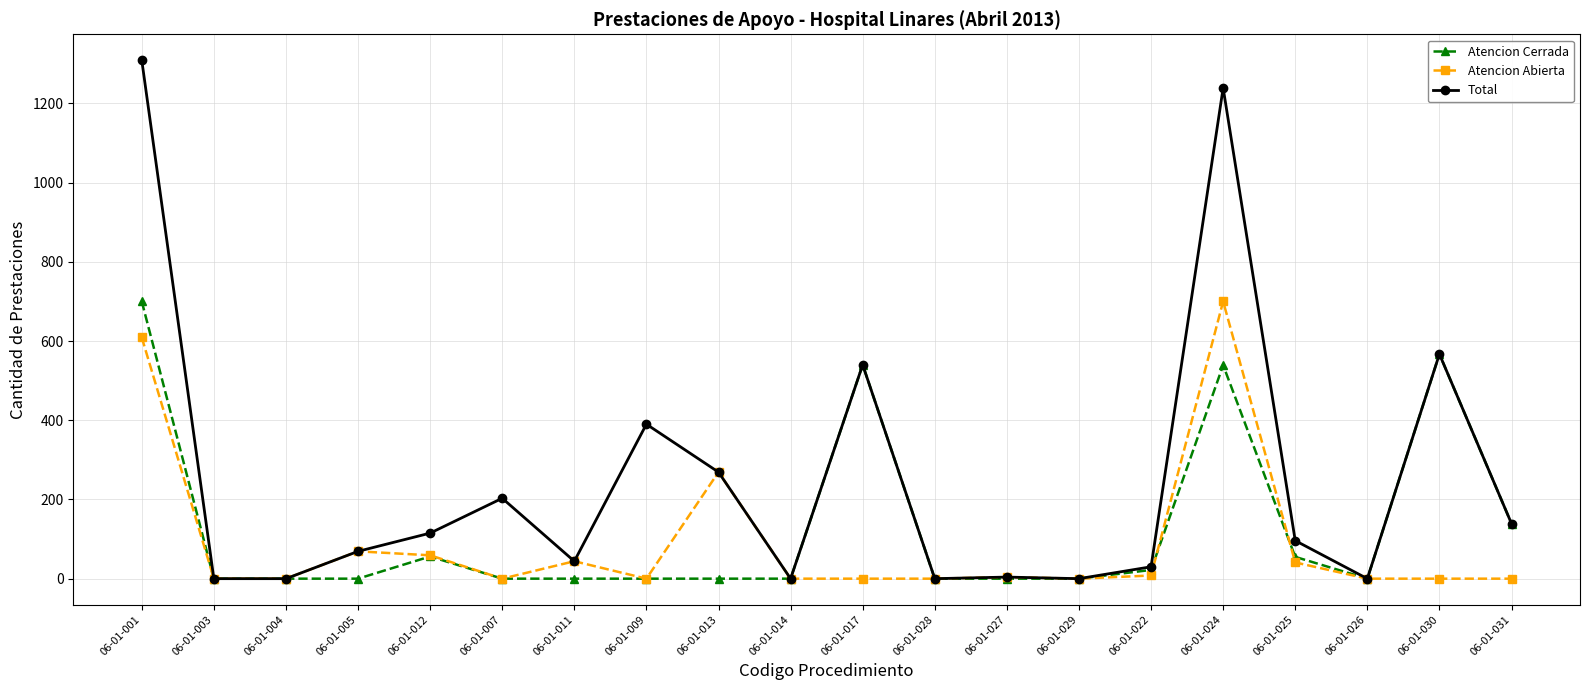

The value of Atencion Cerrada at 06-01-007 is 441. True or false?

False